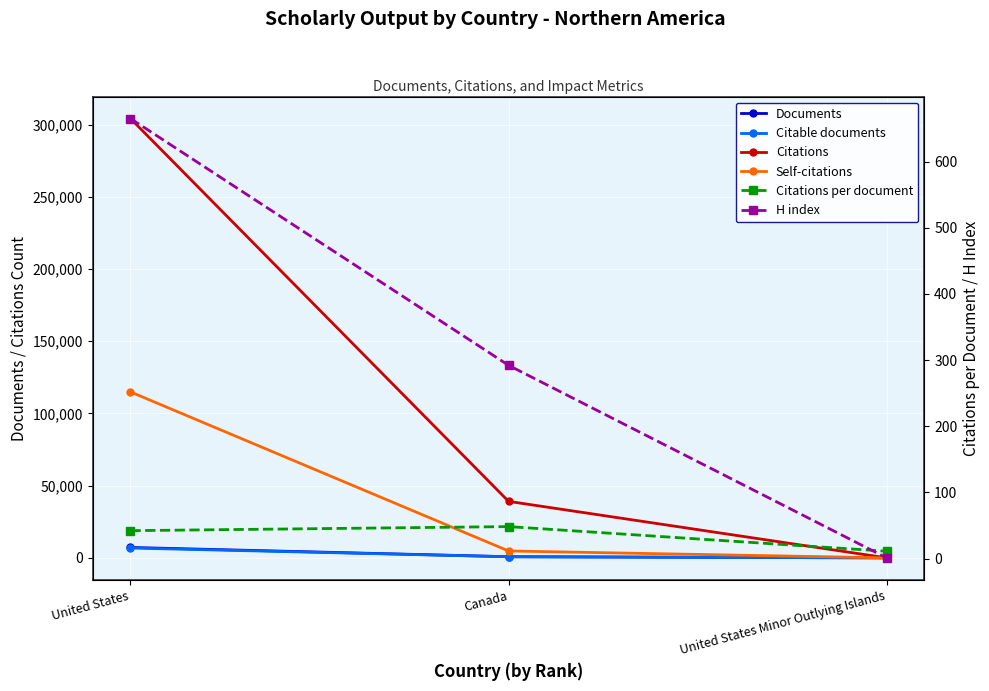

Reading left to right, what are all the values shown in this chart?

Documents: 7220.0	811.0	1.0
Citable documents: 6837.0	777.0	1.0
Citations: 304283.0	39137.0	11.0
Self-citations: 114950.0	4784.0	0.0
Citations per document: 42.1	48.3	11.0
H index: 665.0	292.0	1.0